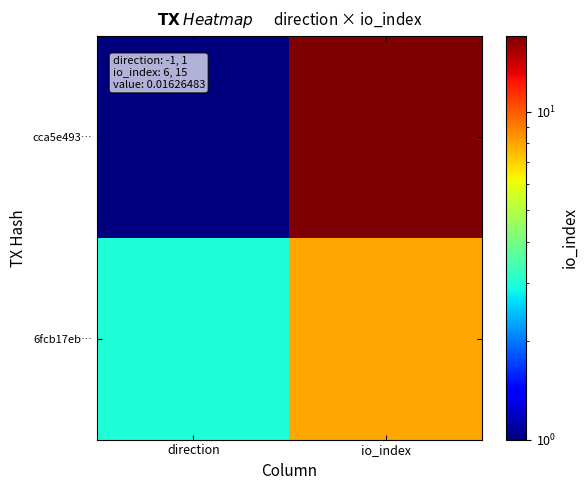

Which label corresponds to the smallest value in the chart?

direction